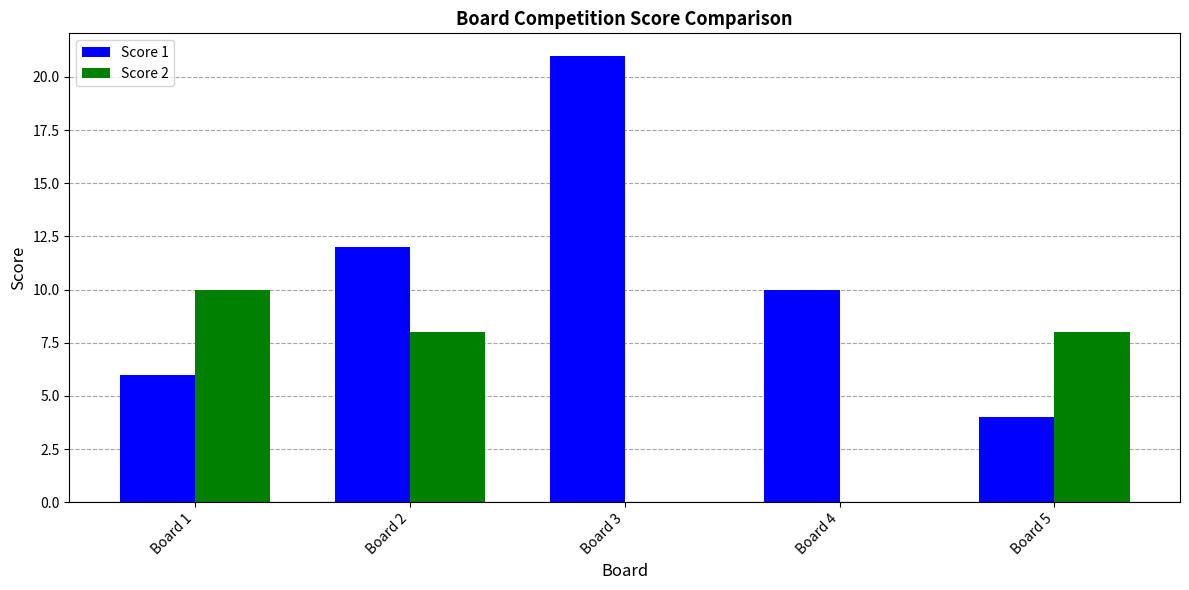

Which category has the highest value in the Score 1 series?

Board 3